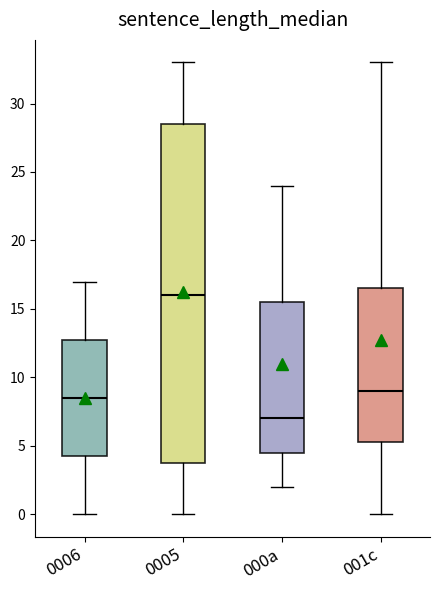

Reading left to right, transcribe this box plot: for each box, give where its median line is, the range the box spans, and where its two whiskers end, as read against the y-axis. The values are not printed on the chart, so give them approximately, as read against the axis.

0006: median 8.5, box 4.5 to 13.0, whiskers 0.0 to 17.0
0005: median 16.0, box 4.0 to 28.5, whiskers 0.0 to 33.0
000a: median 7.0, box 4.5 to 15.5, whiskers 2.0 to 24.0
001c: median 9.0, box 5.5 to 16.5, whiskers 0.0 to 33.0